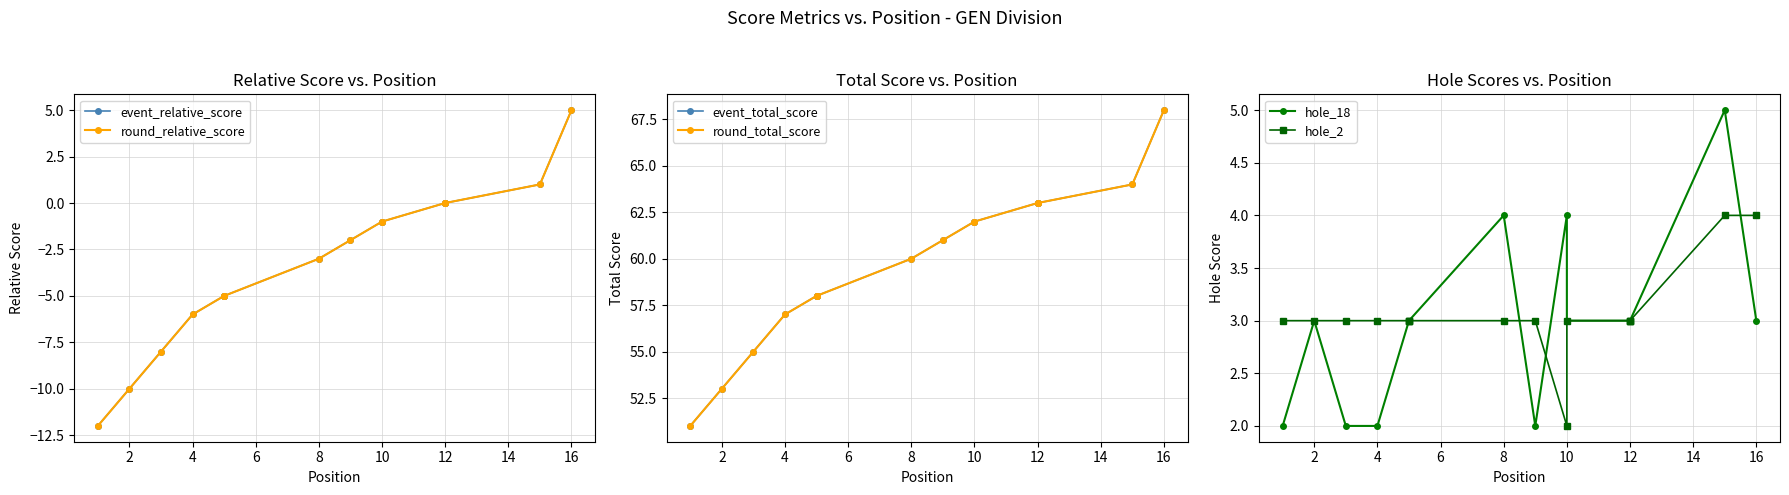

Reading right to left, list all the values displayed in this chart.

event_relative_score: 5	1	0	0	0	-1	-1	-2	-3	-5	-5	-5	-6	-8	-10	-12
round_relative_score: 5	1	0	0	0	-1	-1	-2	-3	-5	-5	-5	-6	-8	-10	-12
event_total_score: 68	64	63	63	63	62	62	61	60	58	58	58	57	55	53	51
round_total_score: 68	64	63	63	63	62	62	61	60	58	58	58	57	55	53	51
hole_18: 3	5	3	3	3	3	4	2	4	3	3	3	2	2	3	2
hole_2: 4	4	3	3	3	3	2	3	3	3	3	3	3	3	3	3